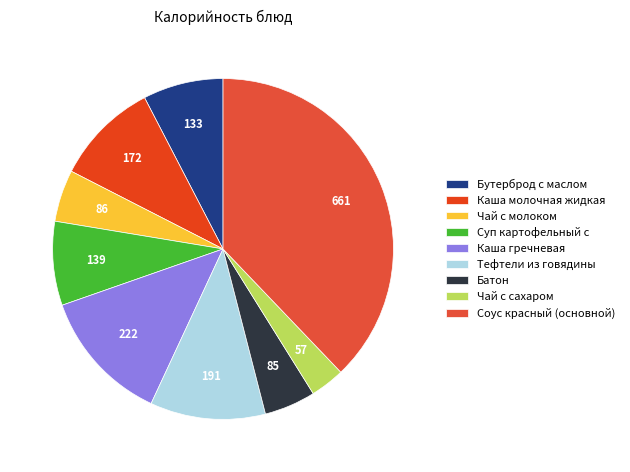

Do Чай с молоком and Каша гречневая together represent more than half of the pie?

No